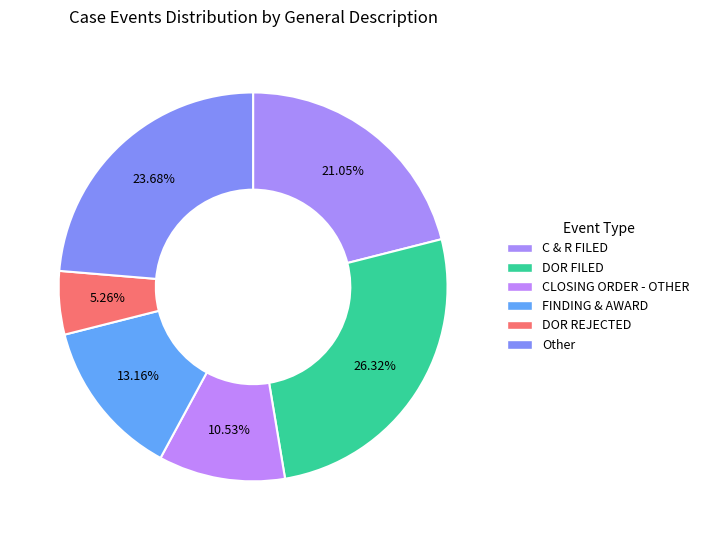

How many segments does this pie chart have?

6